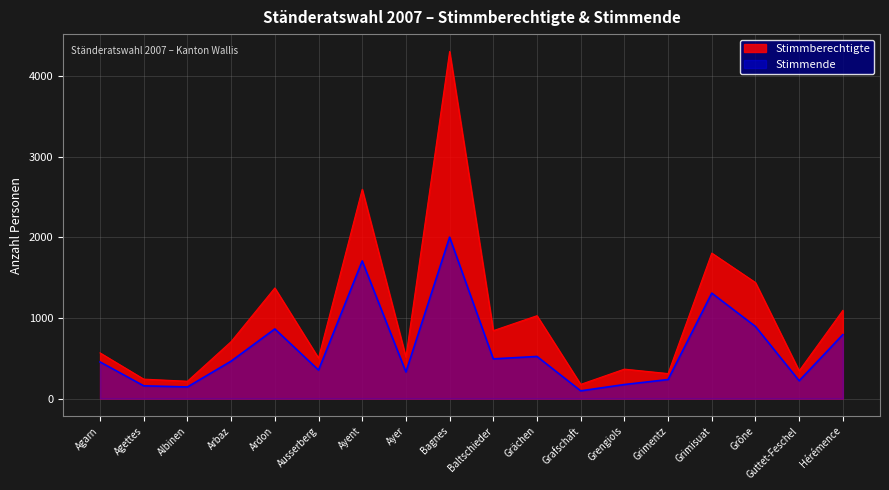

What is the total value across all series at Ardon?

2236